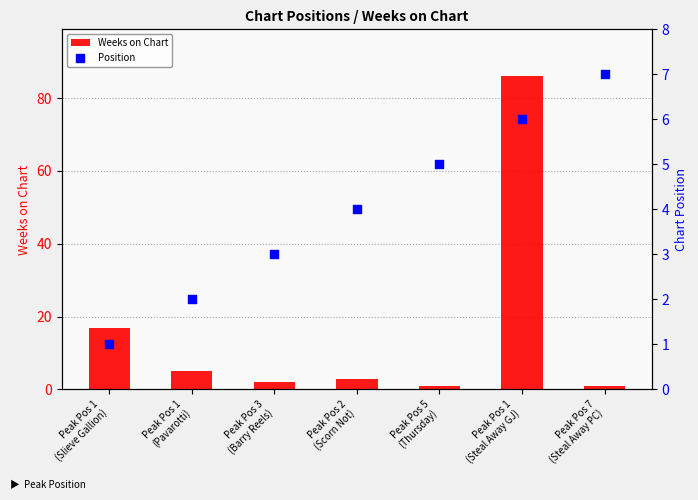

Which series has the largest Y range (max minus min)?

Weeks on Chart